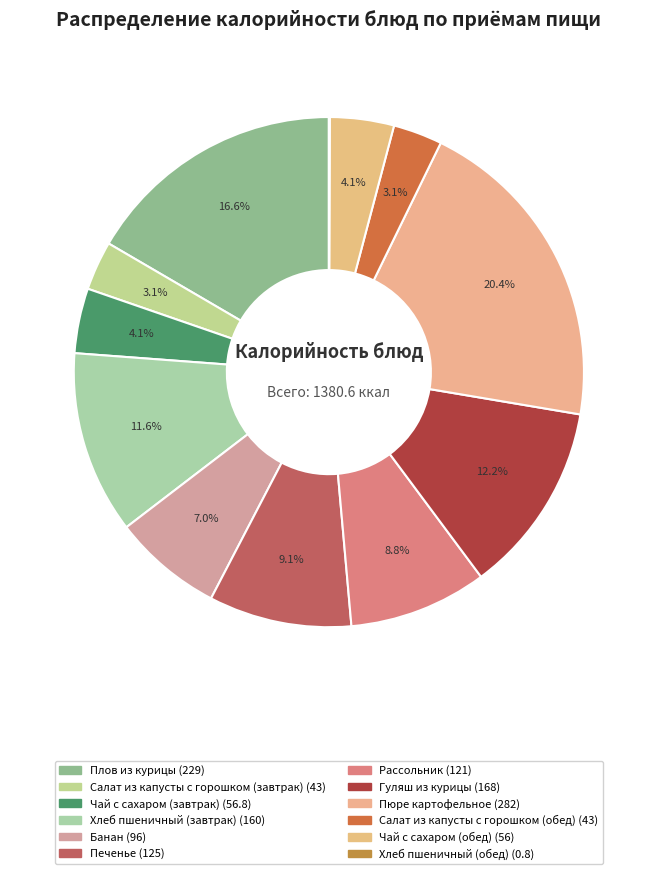

Does Хлеб пшеничный (завтрак) account for over 50% of the chart?

No